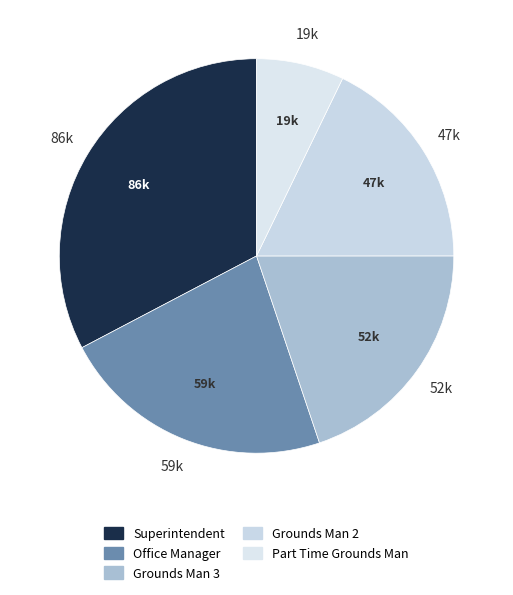

How many segments does this pie chart have?

5